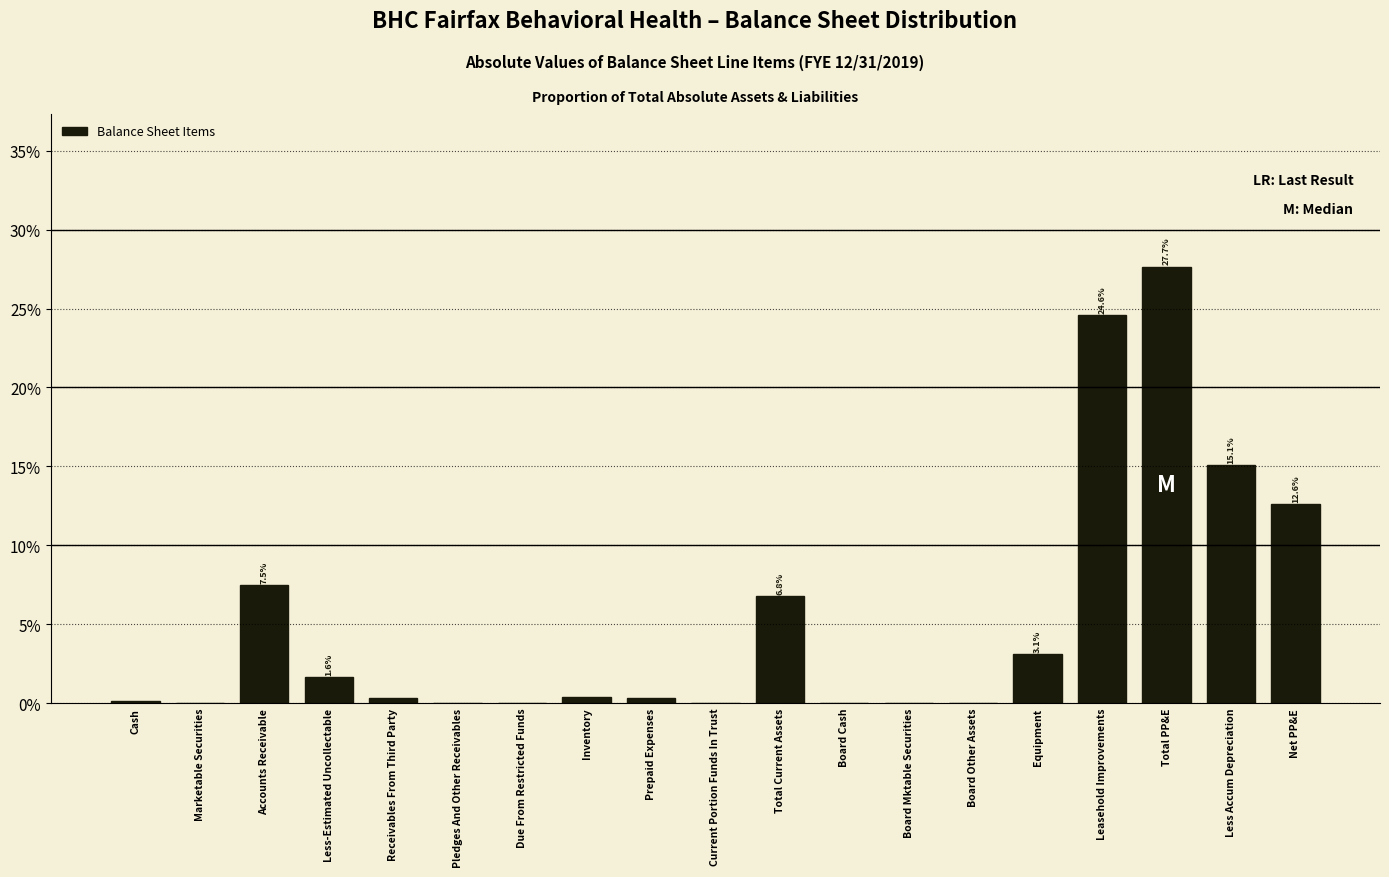

What is the sum of the values at Total Current Assets and Less Accum Depreciation?

21.8